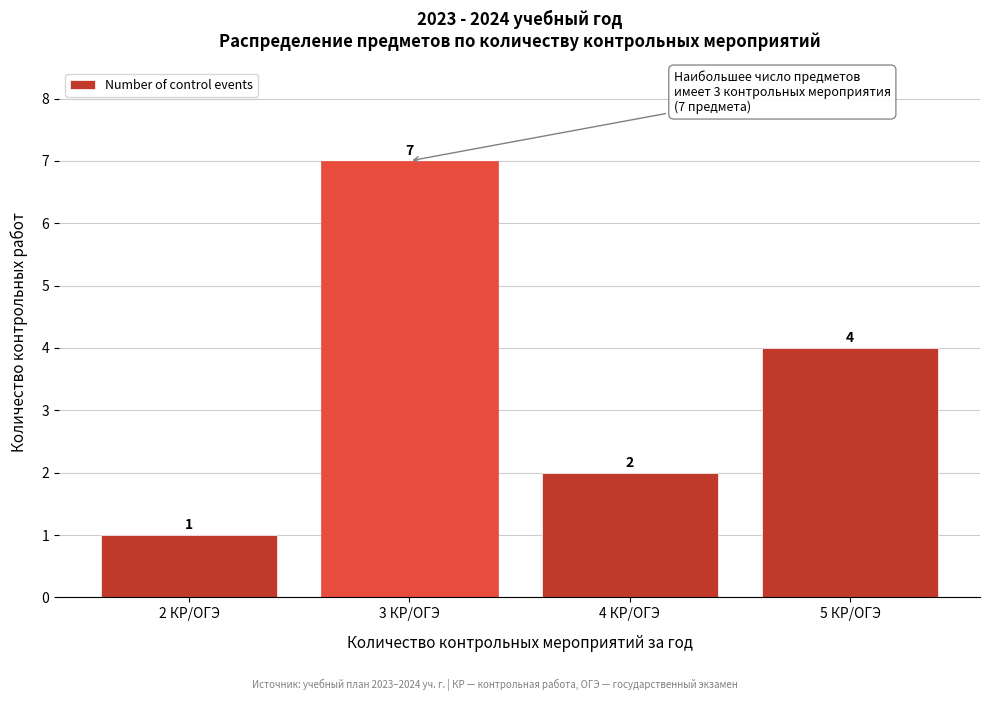

Reading right to left, transcribe all the data shown in this chart.

4	2	7	1